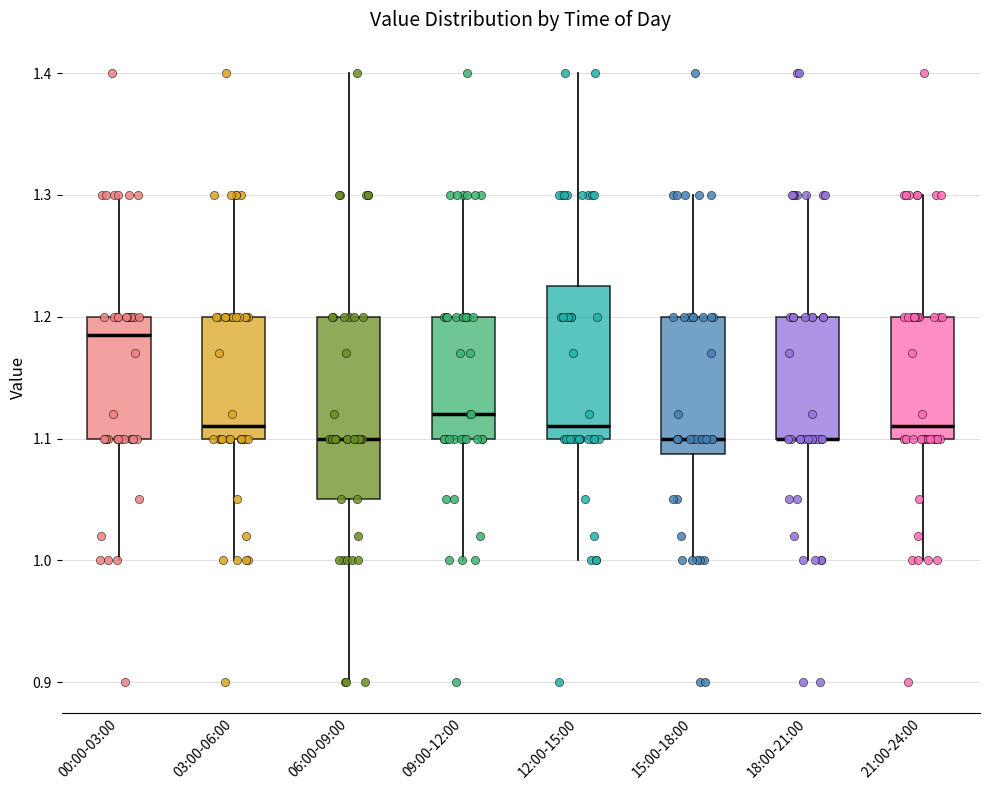

Where is the upper edge of the box for 03:00-06:00 on the y-axis? The values are not printed on the chart, so give them approximately, as read against the axis.

1.20